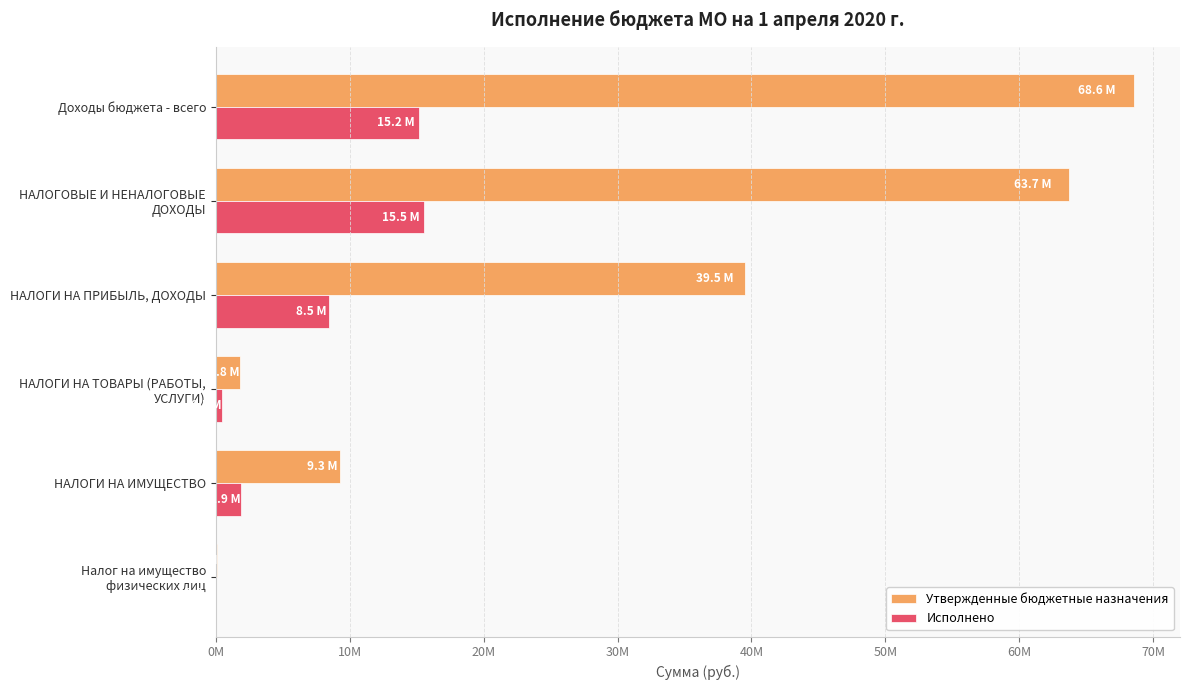

What are all the series names shown in the legend?

Утвержденные бюджетные назначения, Исполнено